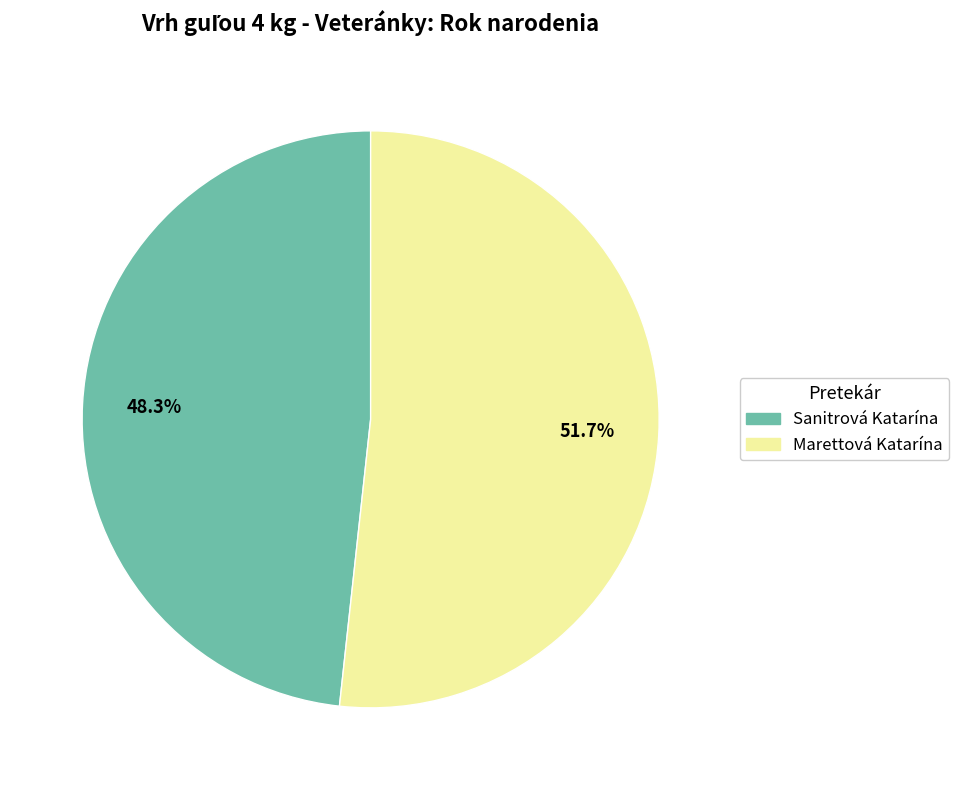

Rank the categories by value from highest to lowest.

Marettová Katarína, Sanitrová Katarína